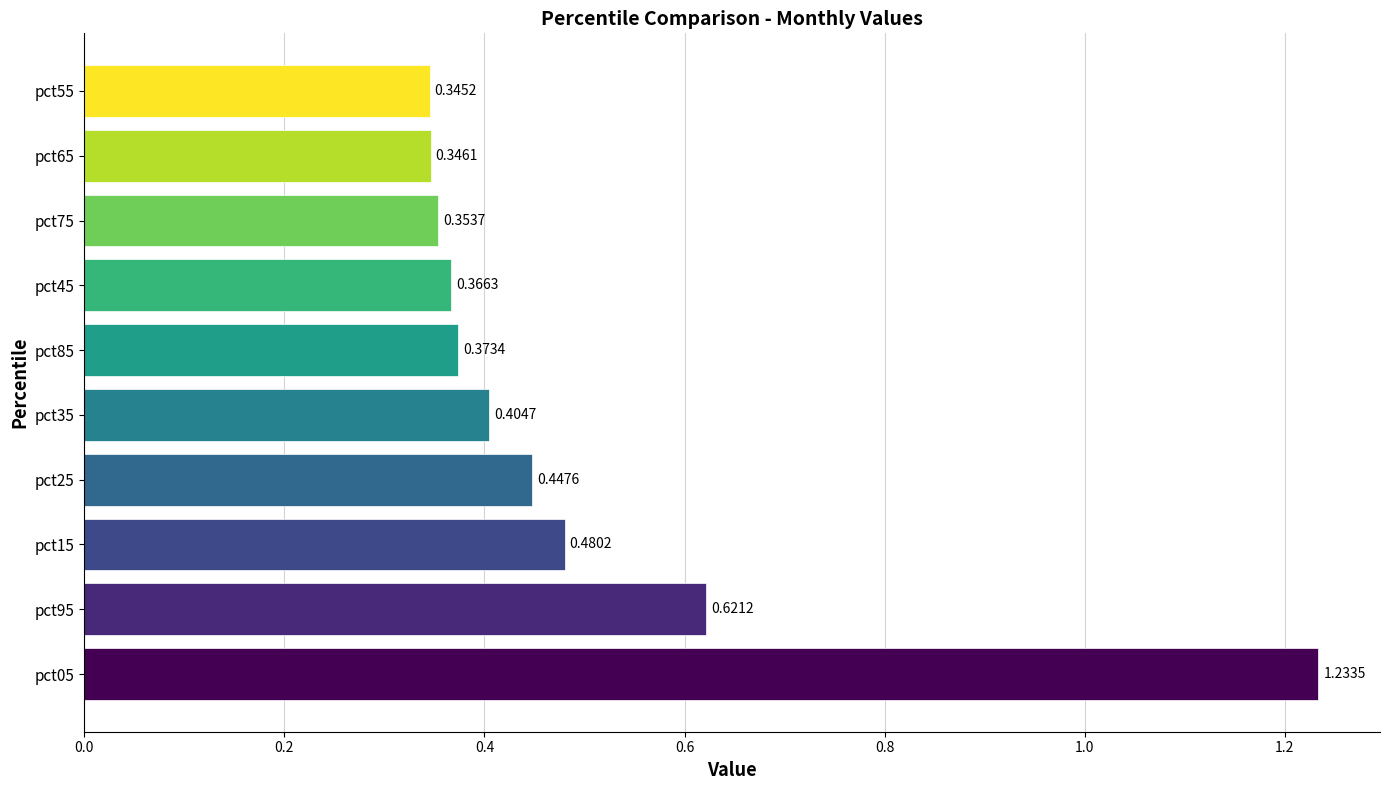

Where is the data nearest to the value 0?

pct55